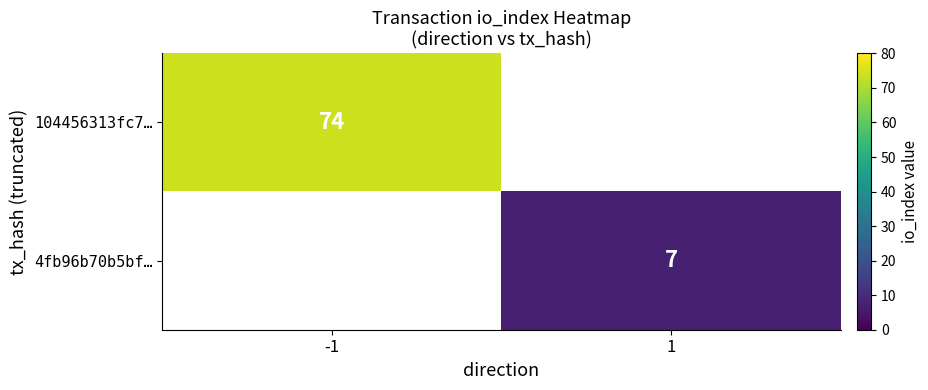

Is it true that 4fb96b70b5bf… equals 10 at 1?

False